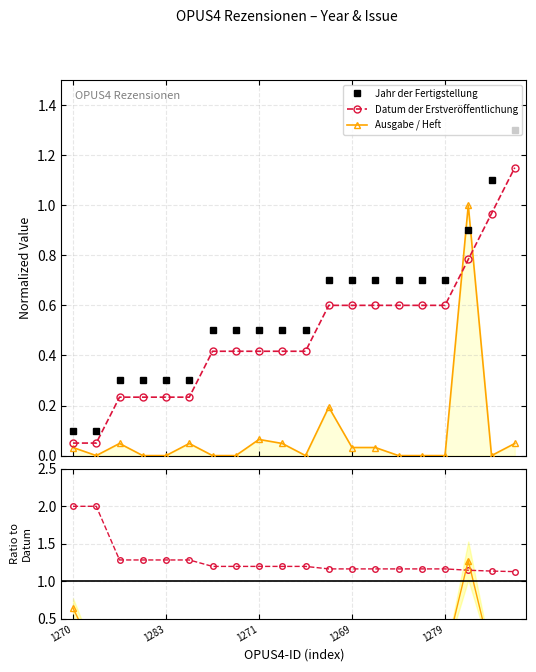

The Jahr / Datum series shows 0.6 at 1283. True or false?

False